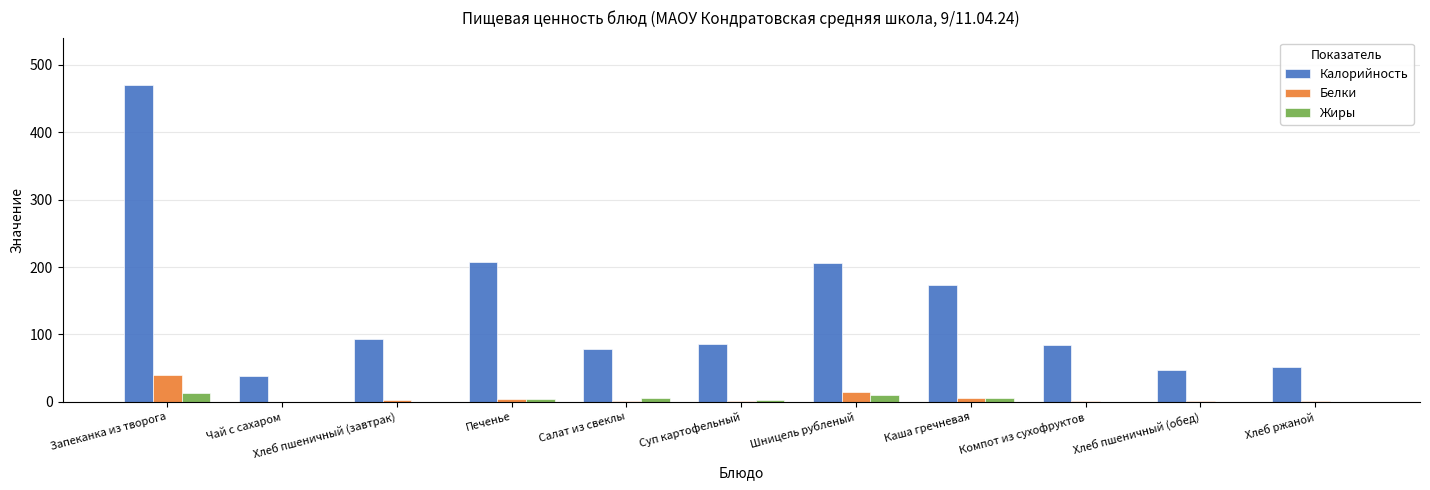

Is it true that Жиры equals 0 at Чай с сахаром?

True